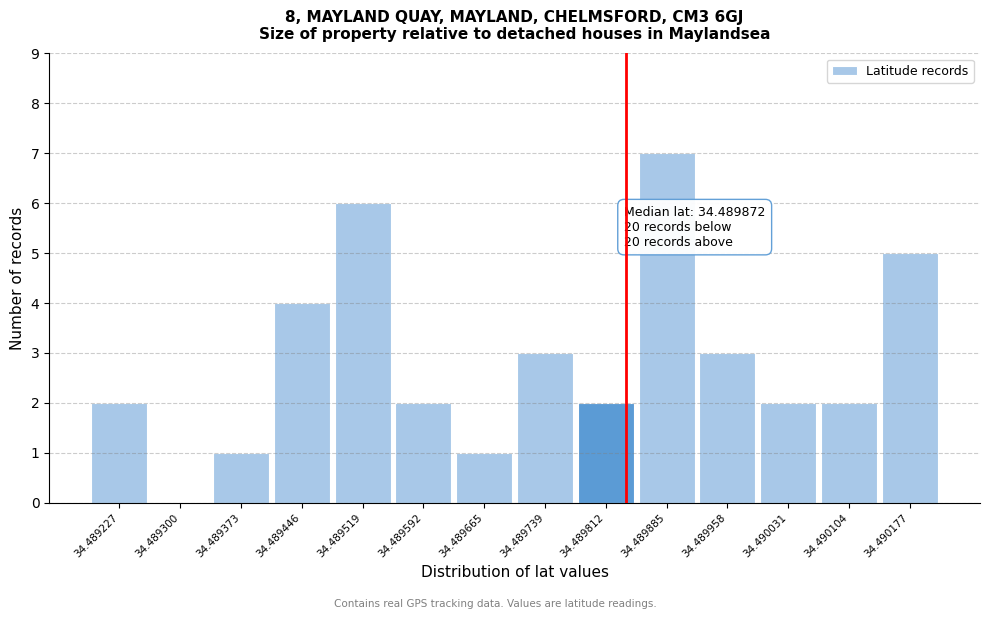

Reading right to left, list all the values displayed in this chart.

34.490177=5	34.490104=2	34.490031=2	34.489958=3	34.489885=7	34.489812=2	34.489739=3	34.489665=1	34.489592=2	34.489519=6	34.489446=4	34.489373=1	34.489300=0	34.489227=2